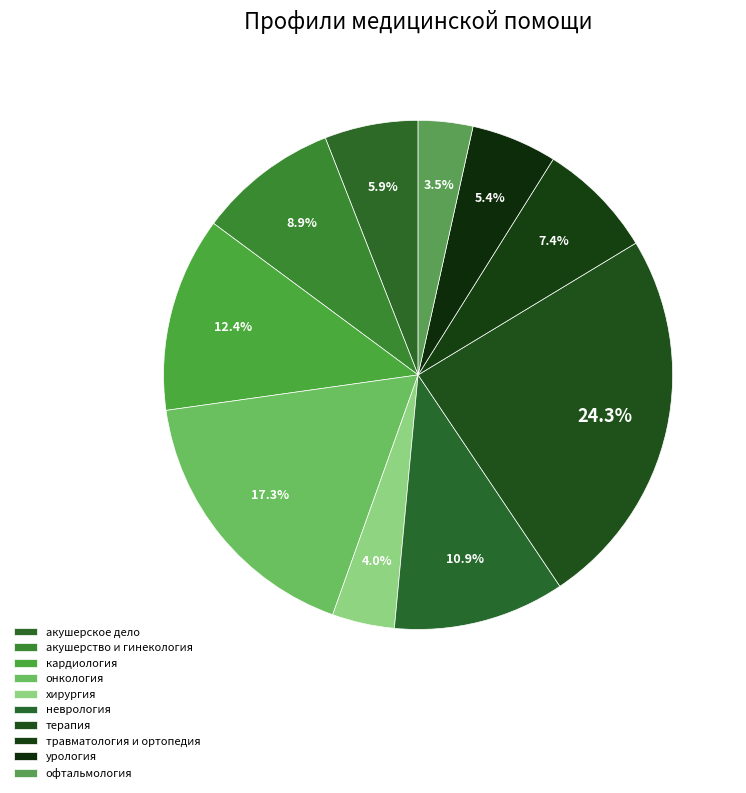

What percentage is the хирургия slice, to the nearest percent?

4%